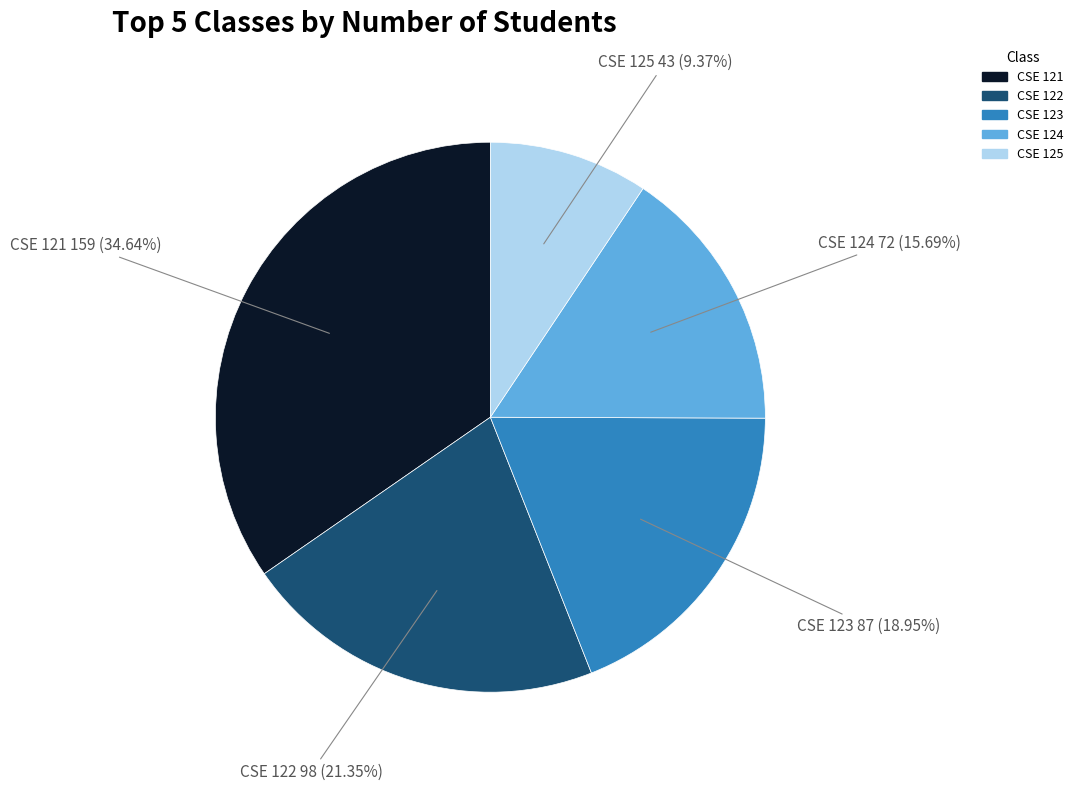

To the nearest percent, what percentage of the pie is CSE 125?

9%